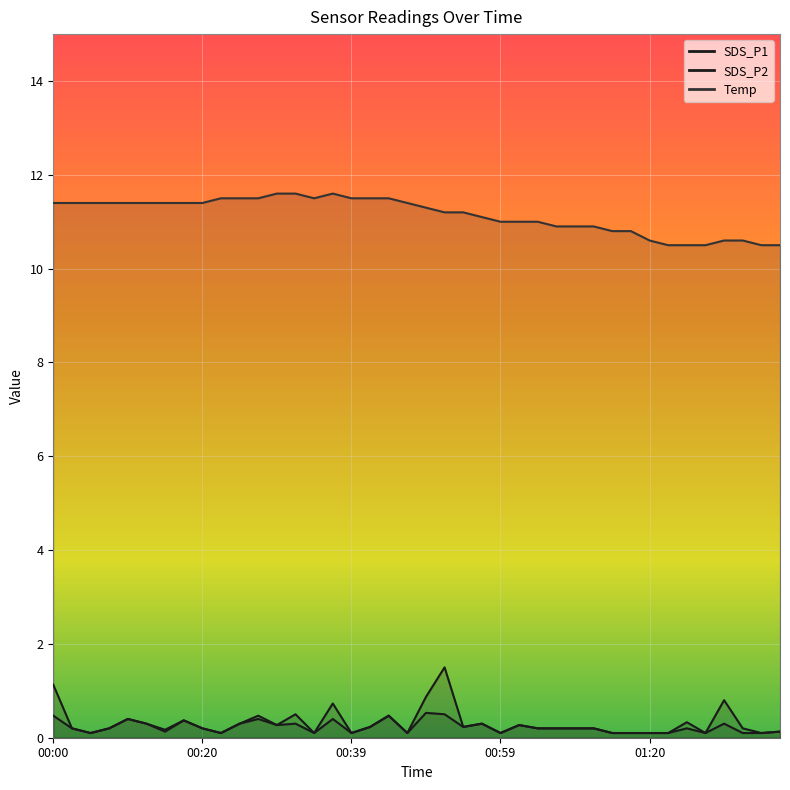

What is the greatest value displayed?

11.6